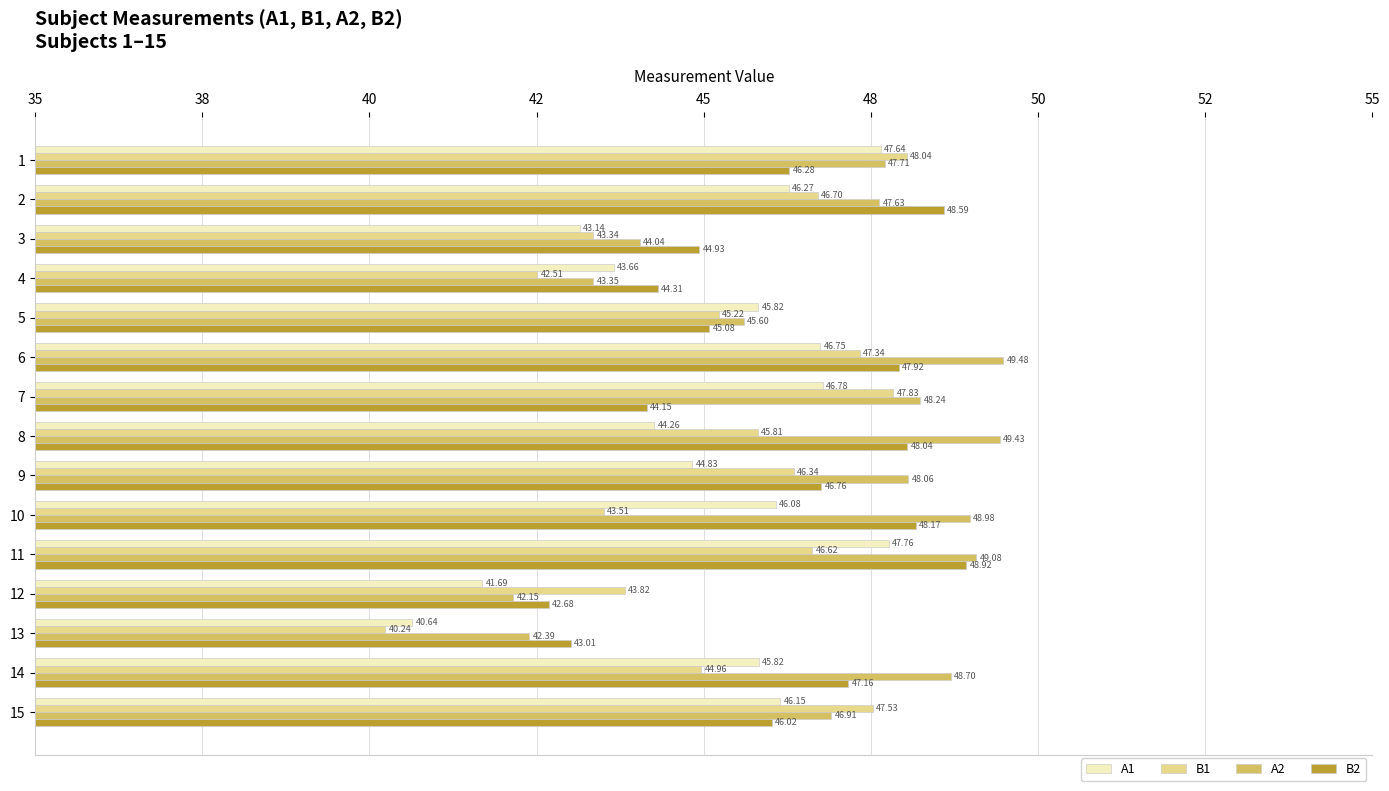

What is the difference between the maximum and second lowest values in the A2 series?

7.1